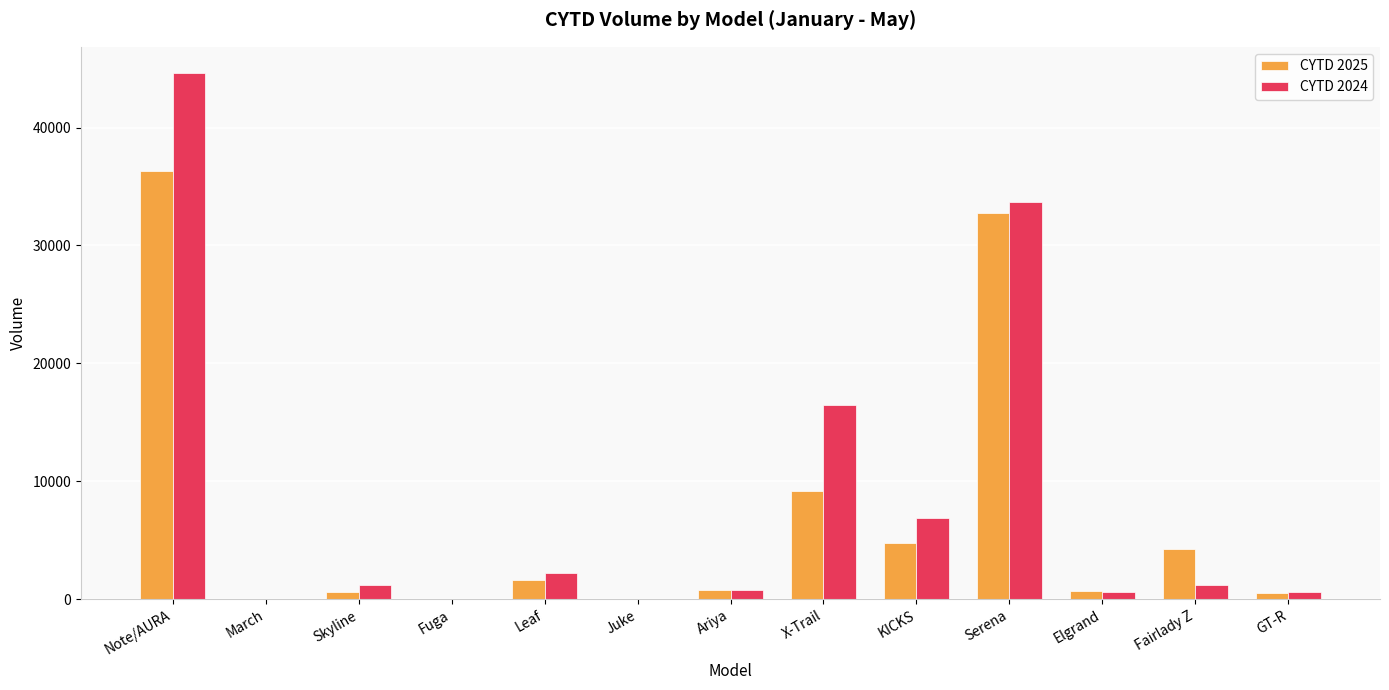

What are all the series names shown in the legend?

CYTD 2025, CYTD 2024